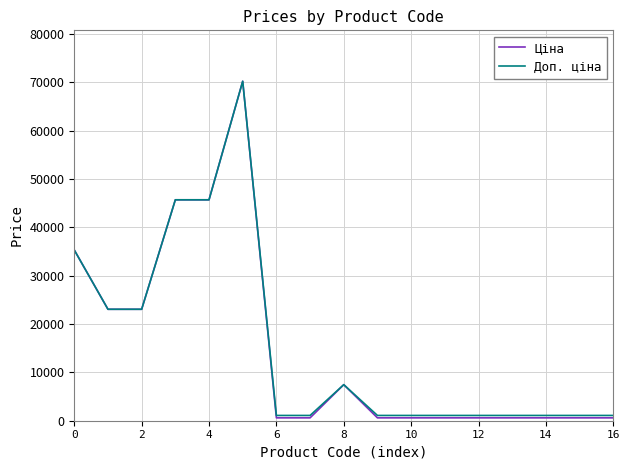

What is the maximum value for Ціна?

70181.6